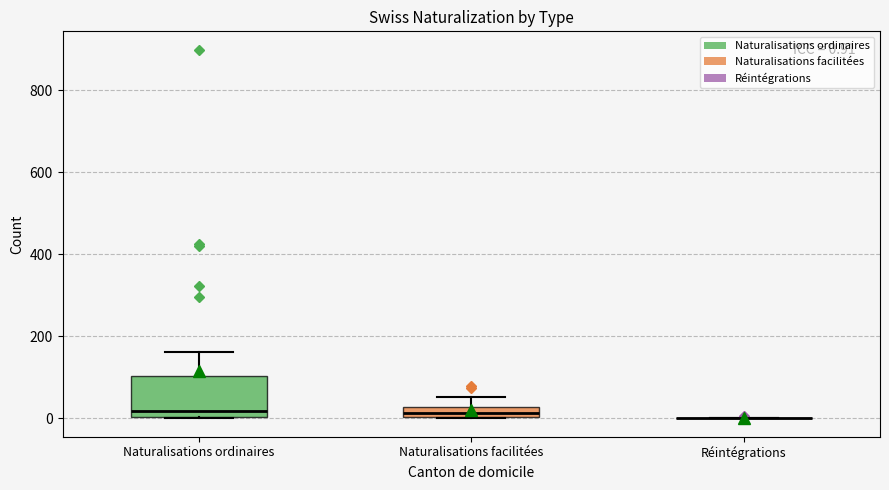

Which box is the tallest, from its lower edge to its upper edge?

Naturalisations ordinaires